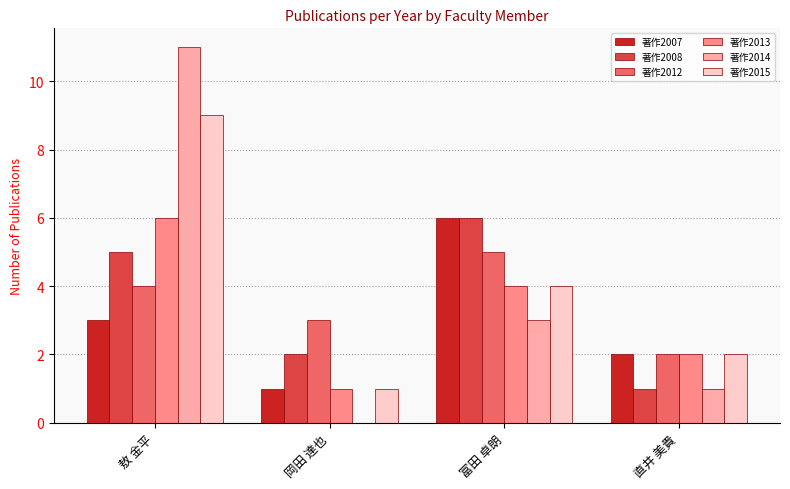

Is the value of 著作2008 at 岡田 達也 greater than the value of 著作2007 at 敖 金平?

No